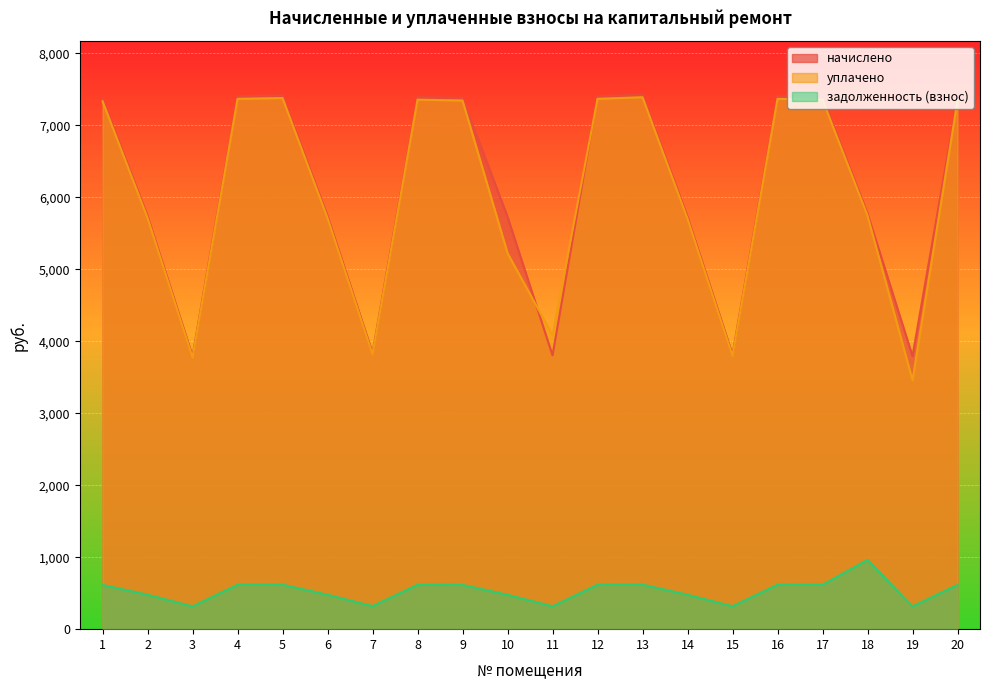

What is the difference between the highest and lowest values at 8?

6774.9